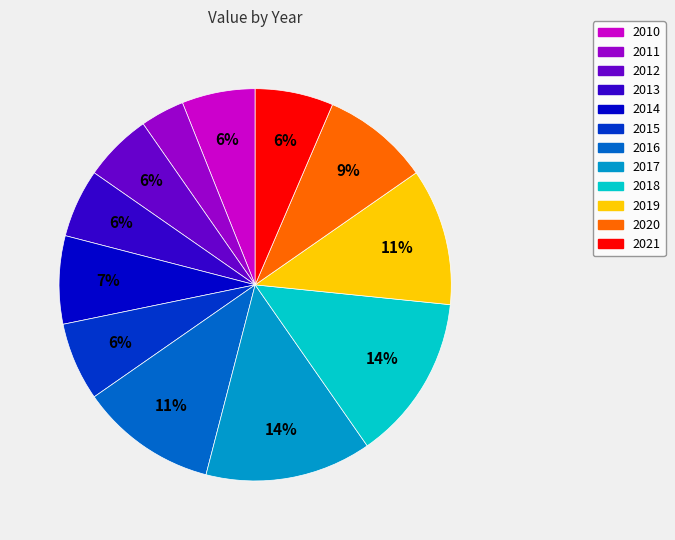

To the nearest percent, what is the difference between the largest and smallest slice percentages?

10%